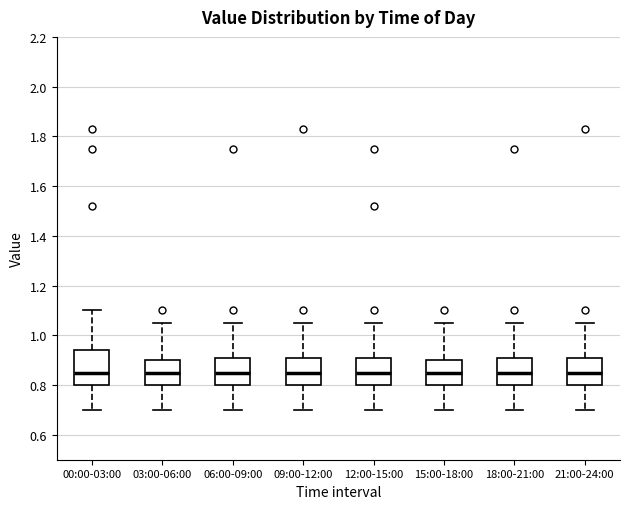

Where does the lower whisker of the box for 21:00-24:00 end on the y-axis? The values are not printed on the chart, so give them approximately, as read against the axis.

0.70